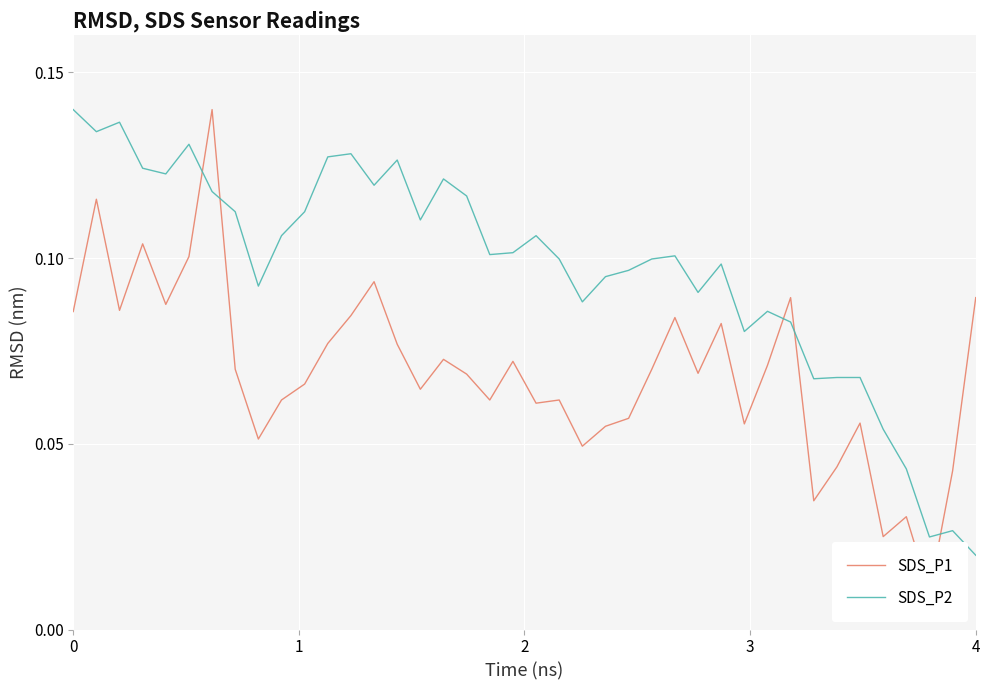

At which label does SDS_P2 reach its minimum?

4